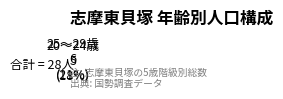

Does any single category account for the majority?

No